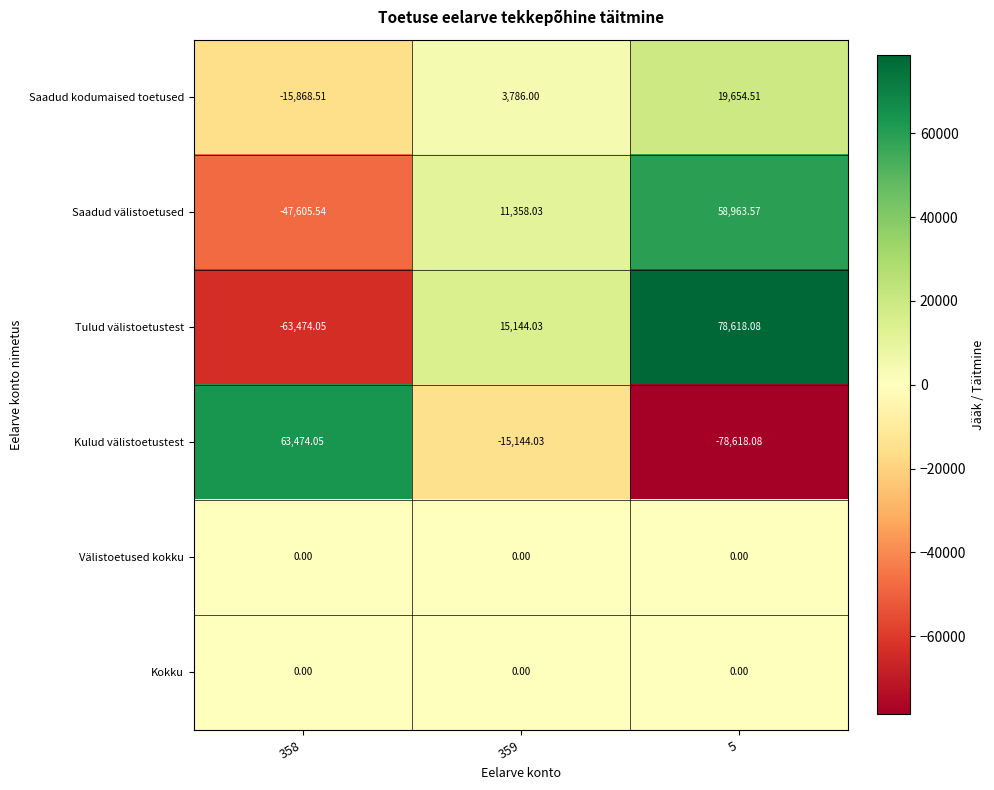

Which series has the largest total across all categories?

Tulud välistoetustest